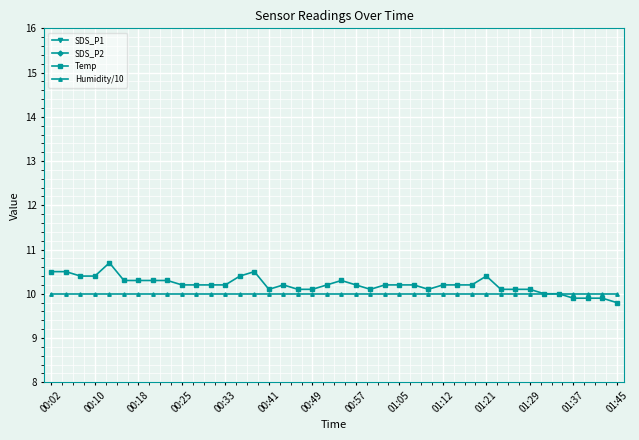

True or false: SDS_P1 and SDS_P2 cross at least once.

False